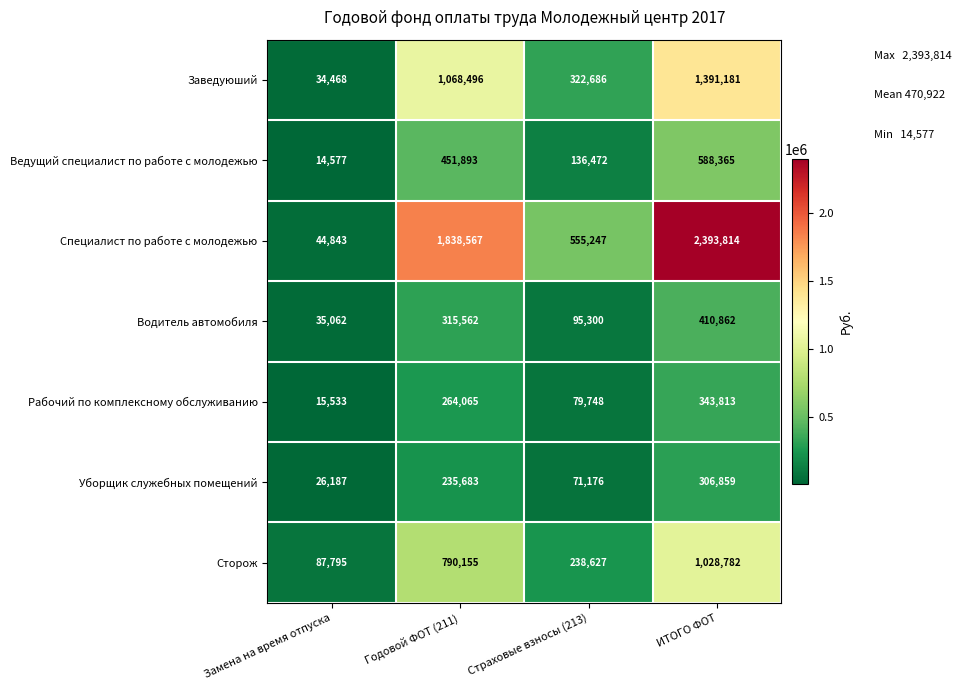

Reading left to right, extract all data points from this chart.

Заведуюший: Замена на время отпуска=34468	Годовой ФОТ (211)=1068496	Страховые взносы (213)=322686	ИТОГО ФОТ=1391181
Ведущий специалист по работе с молодежью: Замена на время отпуска=14577	Годовой ФОТ (211)=451893	Страховые взносы (213)=136472	ИТОГО ФОТ=588365
Специалист по работе с молодежью: Замена на время отпуска=44843	Годовой ФОТ (211)=1838567	Страховые взносы (213)=555247	ИТОГО ФОТ=2393814
Водитель автомобиля: Замена на время отпуска=35062	Годовой ФОТ (211)=315562	Страховые взносы (213)=95300	ИТОГО ФОТ=410862
Рабочий по комплексному обслуживанию: Замена на время отпуска=15533	Годовой ФОТ (211)=264065	Страховые взносы (213)=79748	ИТОГО ФОТ=343813
Уборщик служебных помещений: Замена на время отпуска=26187	Годовой ФОТ (211)=235683	Страховые взносы (213)=71176	ИТОГО ФОТ=306859
Сторож: Замена на время отпуска=87795	Годовой ФОТ (211)=790155	Страховые взносы (213)=238627	ИТОГО ФОТ=1028782